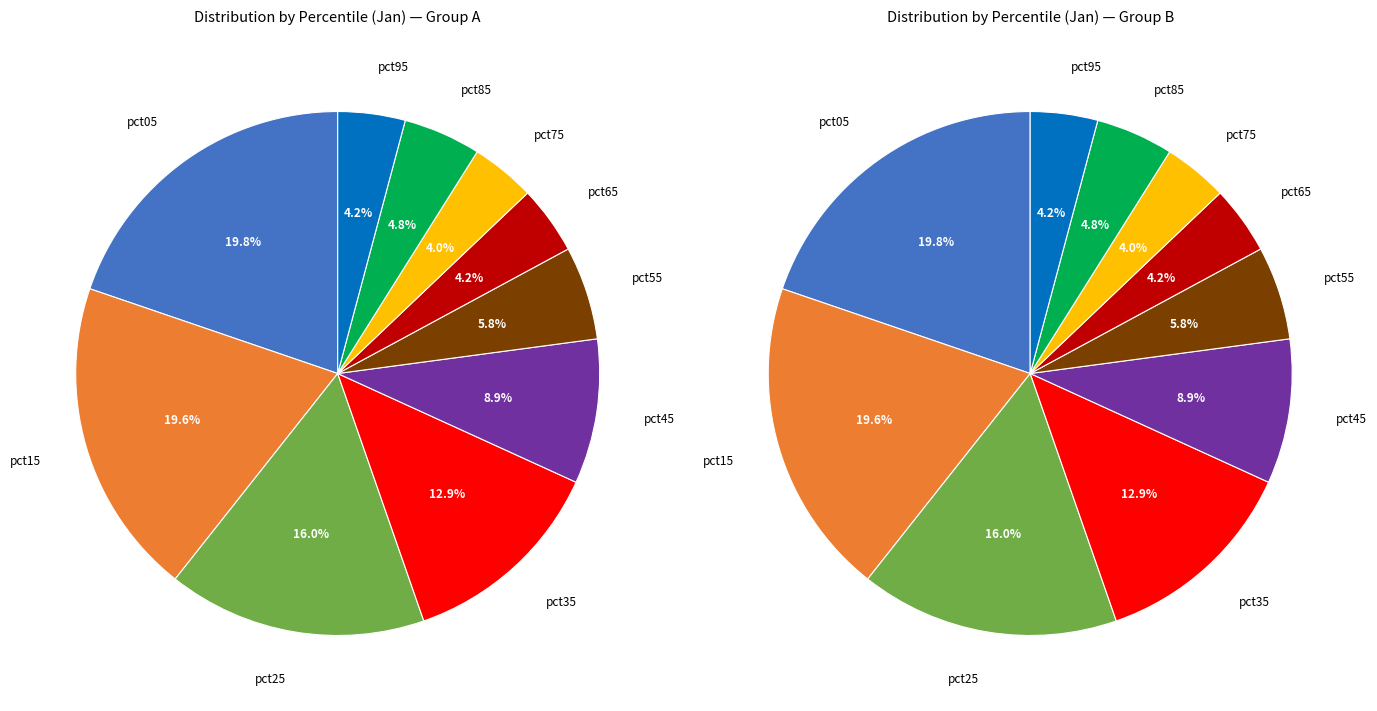

To the nearest percent, what is the average slice percentage?

10%